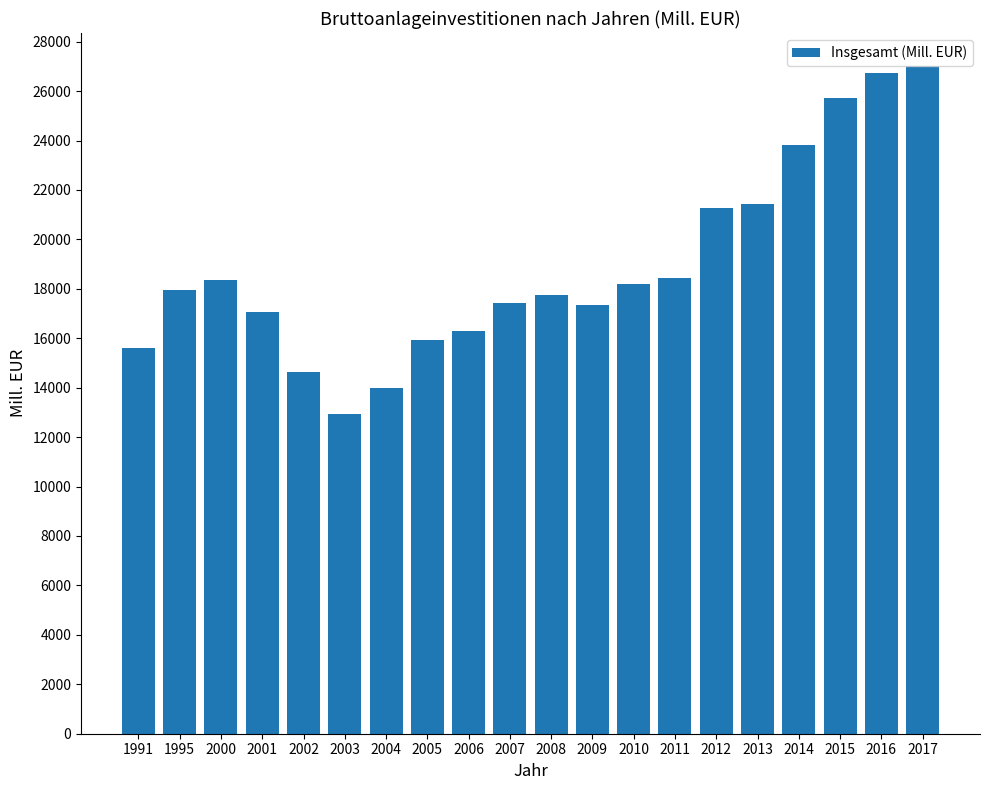

How many series are shown in this chart?

1